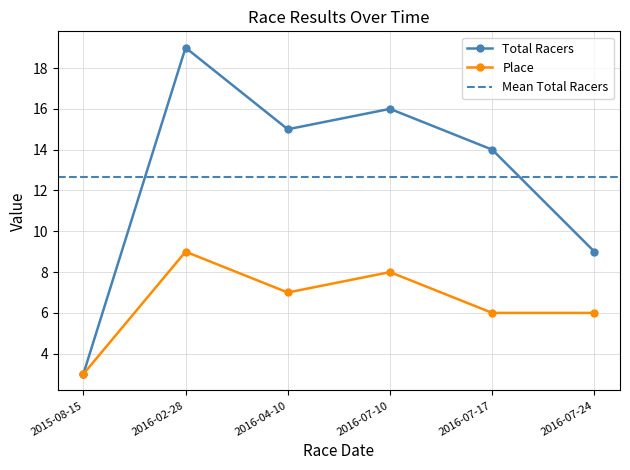

At which label does Place first exceed 7?

2016-02-28